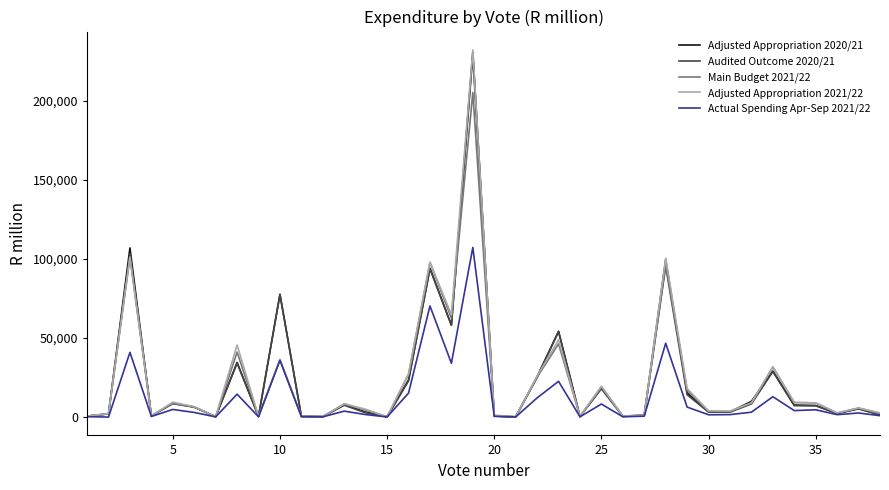

What is the highest value of the Adjusted Appropriation 2020/21 series?

230807.3